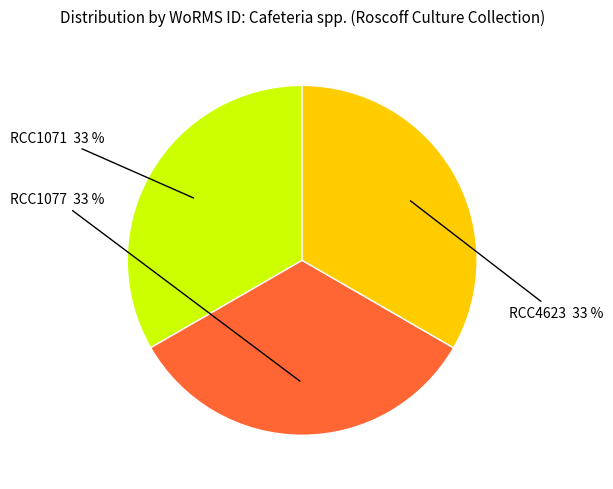

To the nearest percent, what is the average slice percentage?

33%